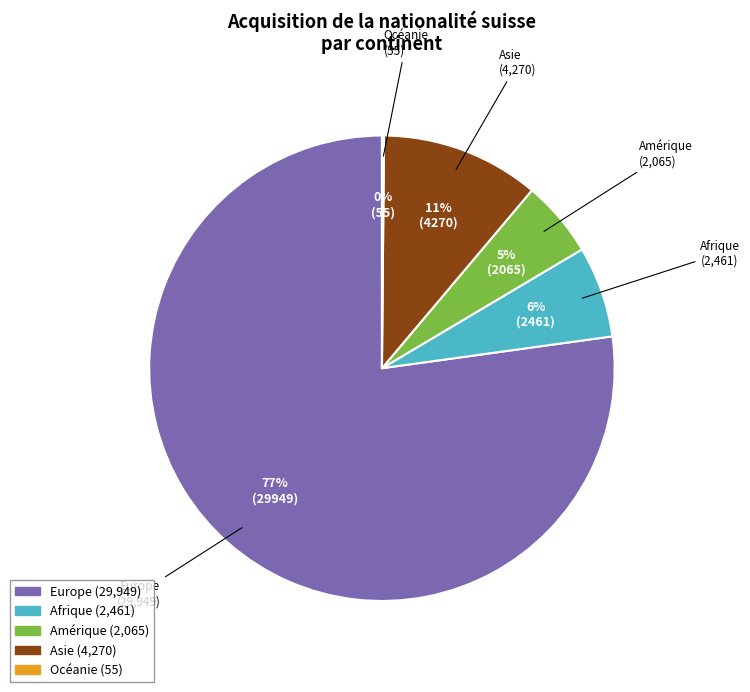

Is the sum of Europe and Amérique greater than half?

Yes